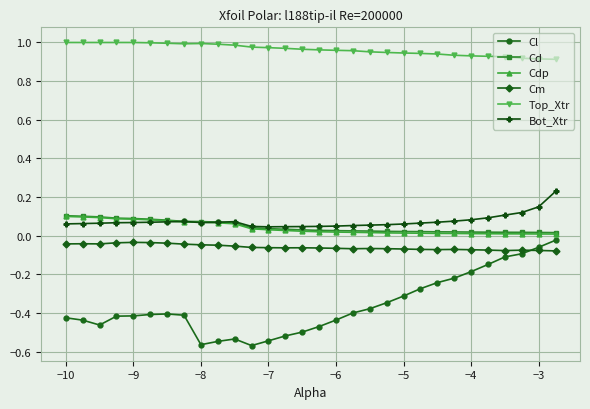

True or false: Bot_Xtr has more than 1 interior local peaks.

True